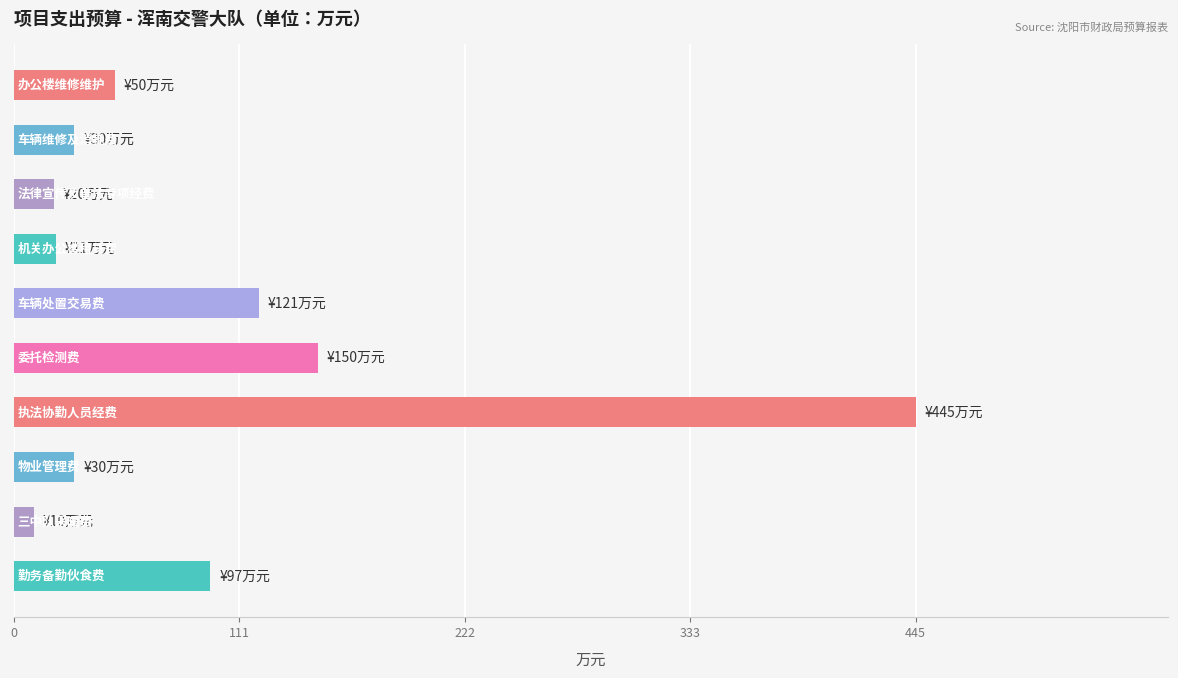

What is the average value?

97